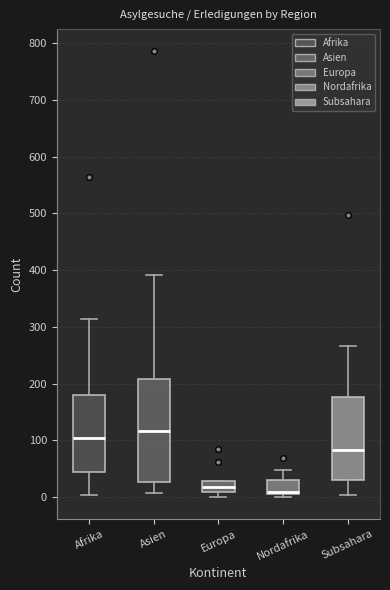

Reading left to right, transcribe this box plot: for each box, give where its median line is, the range the box spans, and where its two whiskers end, as read against the y-axis. The values are not printed on the chart, so give them approximately, as read against the axis.

Afrika: median 100, box 40 to 180, whiskers 0 to 310
Asien: median 120, box 30 to 210, whiskers 10 to 390
Europa: median 20, box 10 to 30, whiskers 0 to 30
Nordafrika: median 10 (drawn on the box's lower edge), box 10 to 30, whiskers 0 to 50
Subsahara: median 80, box 30 to 180, whiskers 0 to 270